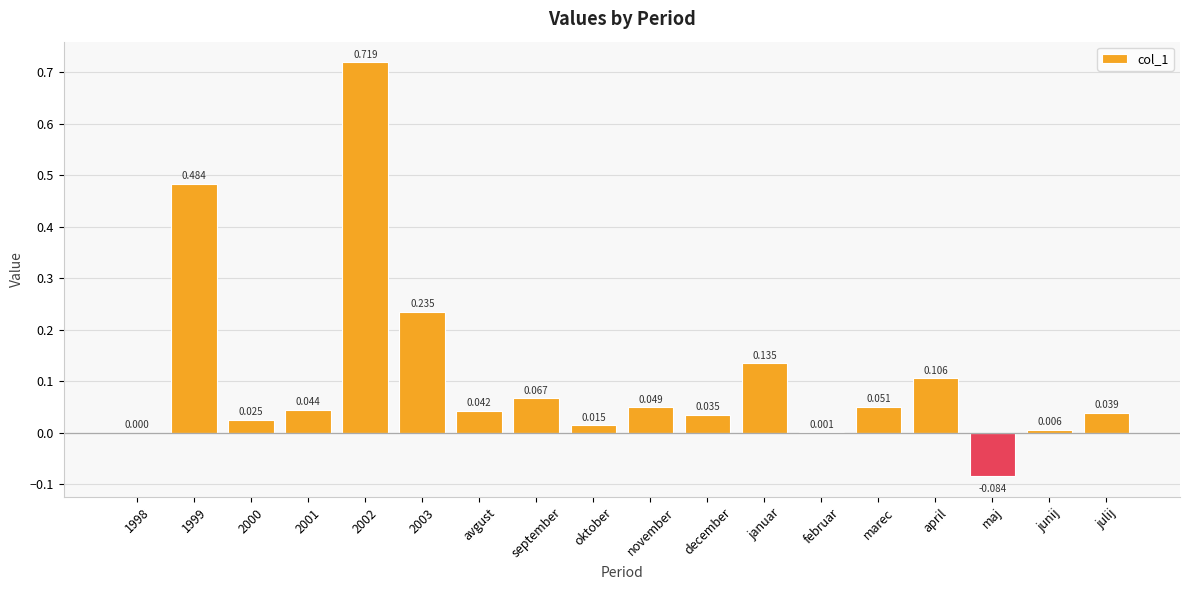

Between februar and november, which is larger?

november